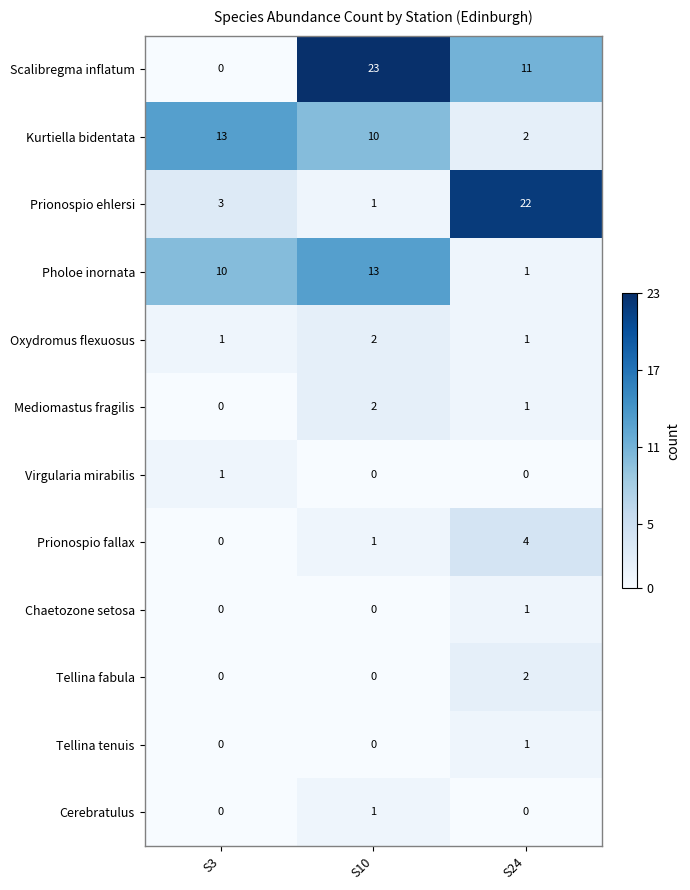

At which category is the sum across all series the highest?

S10